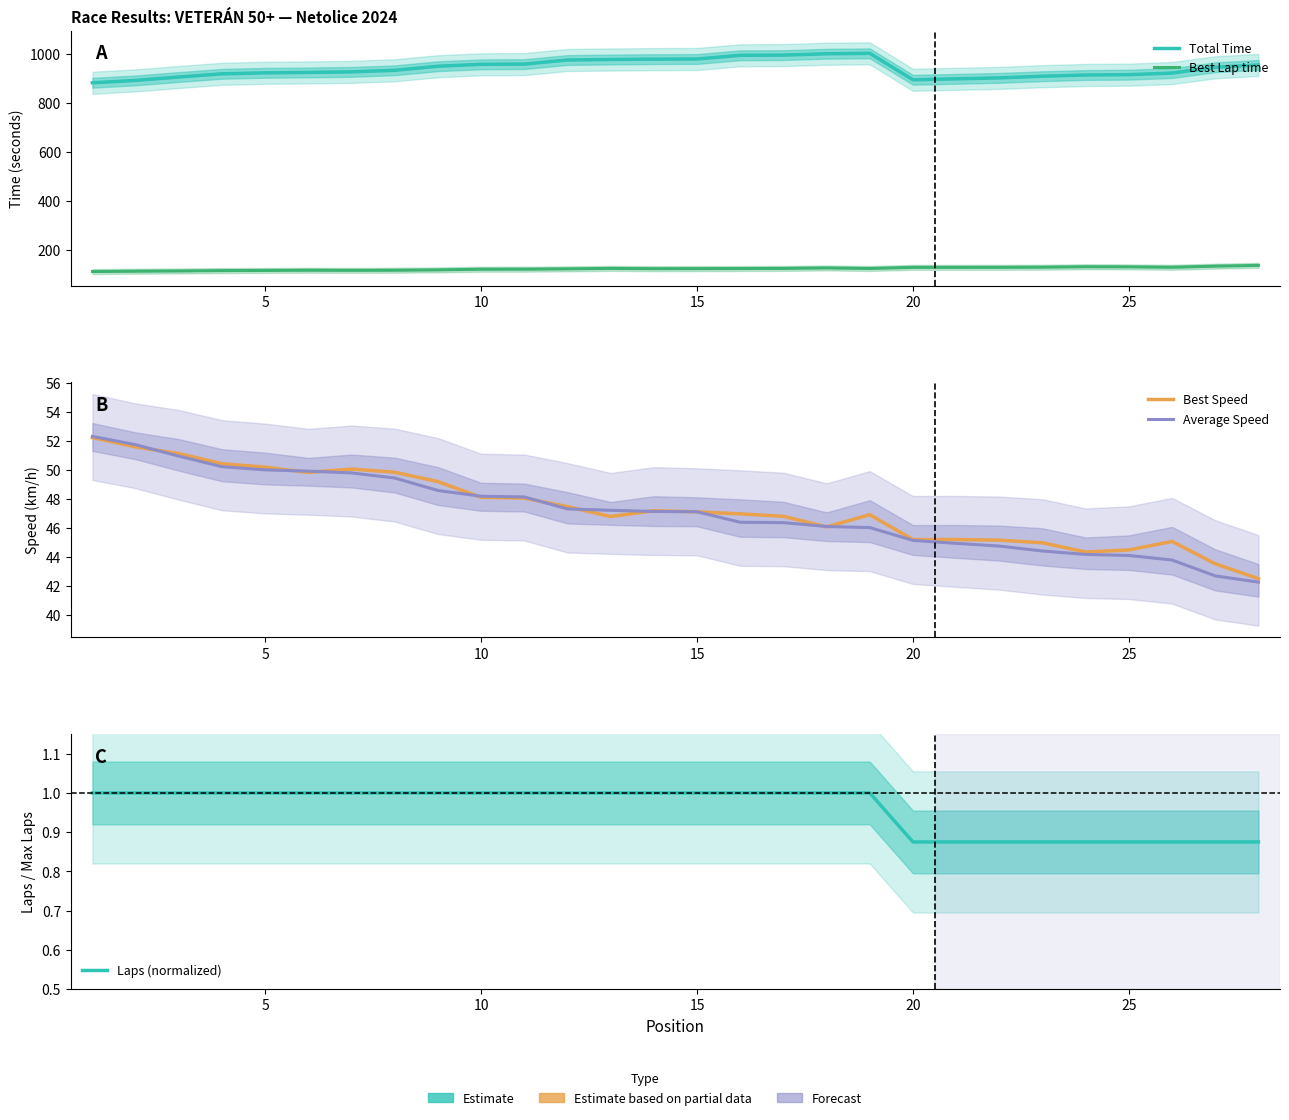

Which series has the largest total across all categories?

Total Time